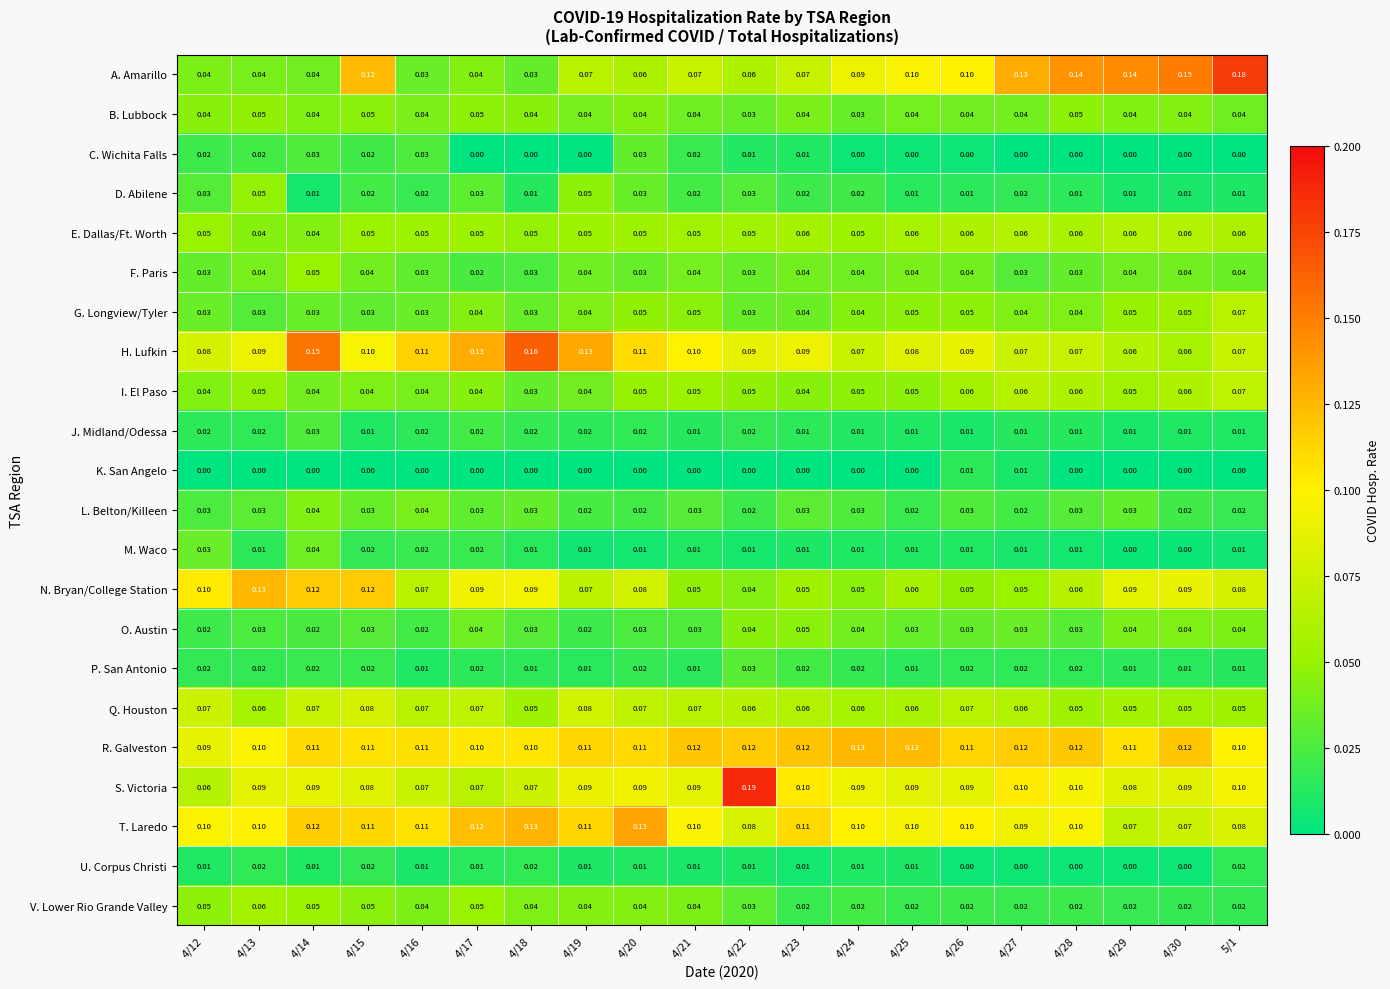

Which series has the largest total across all categories?

R. Galveston